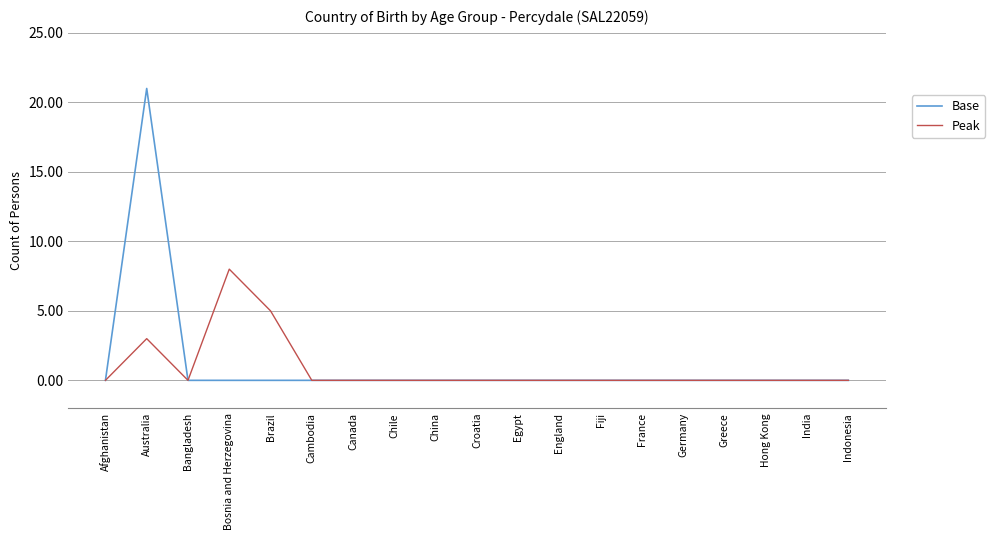

Reading right to left, extract all data points from this chart.

Base: 0	0	0	0	0	0	0	0	0	0	0	0	0	0	0	0	0	21	0
Peak: 0	0	0	0	0	0	0	0	0	0	0	0	0	0	5	8	0	3	0